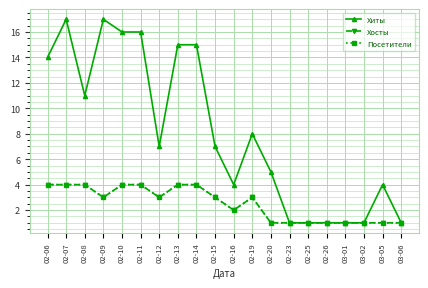

True or false: Хосты has more than 2 interior local peaks.

False